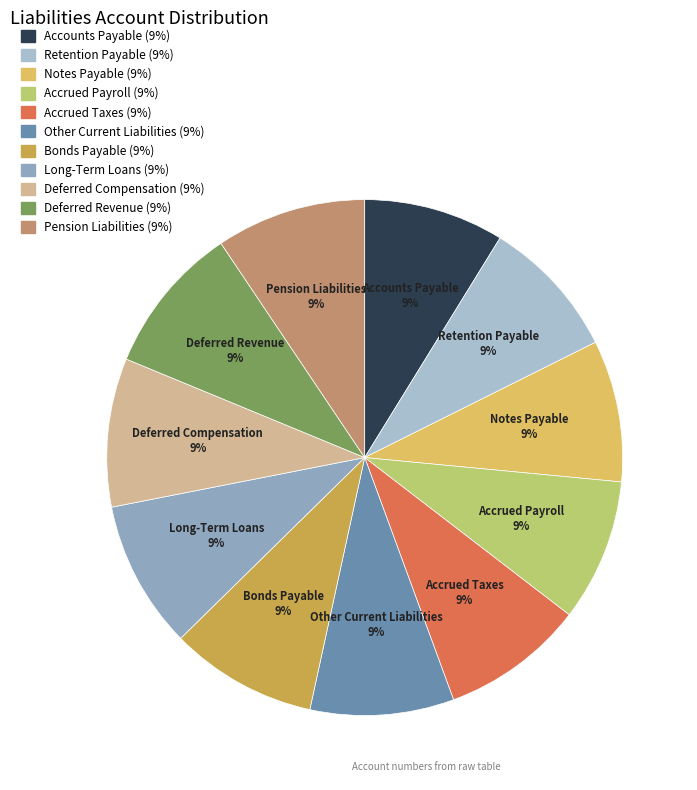

True or false: Notes Payable accounts for 1% of the total.

False